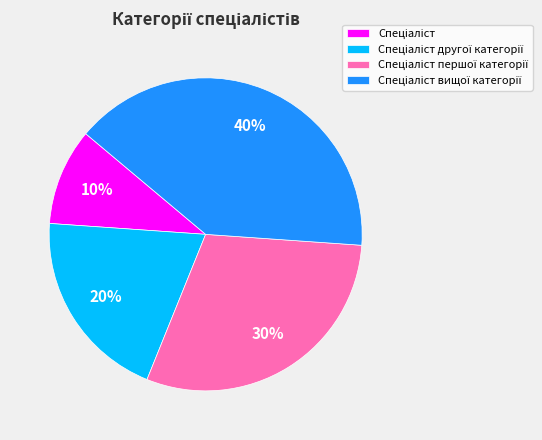

To the nearest percent, what is the average slice percentage?

25%